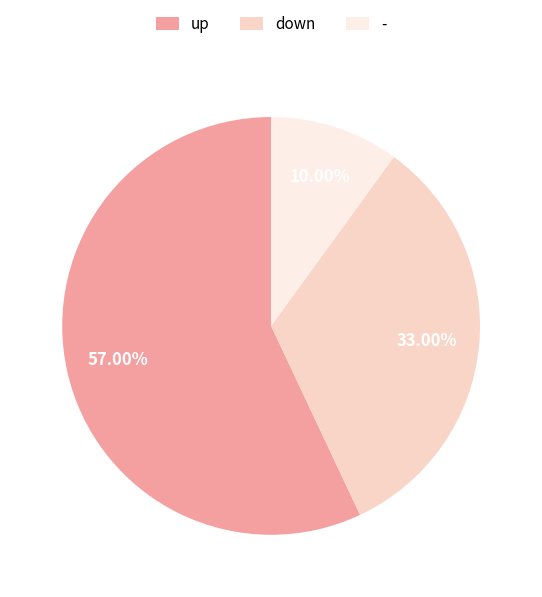

Is it true that - is 1% of the pie?

False